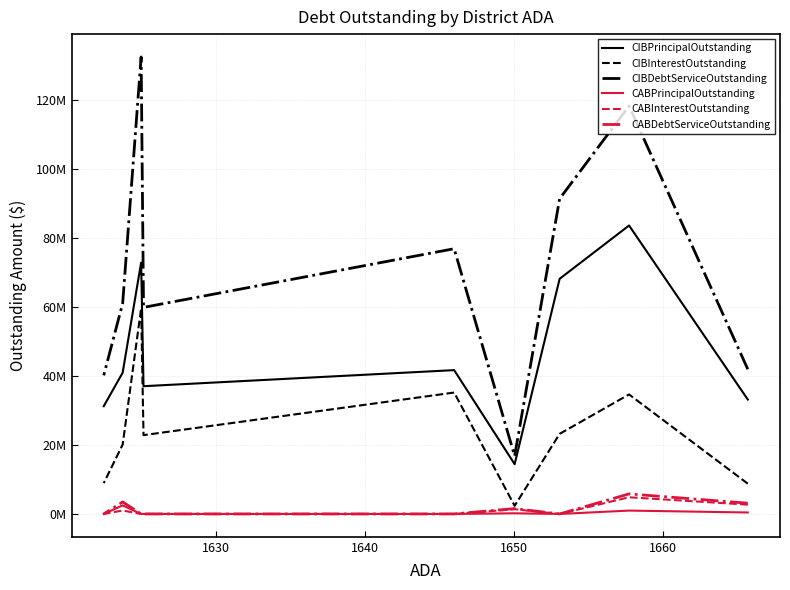

Is the value of CIBPrincipalOutstanding at 7 greater than the value of CABDebtServiceOutstanding at 1670?

Yes